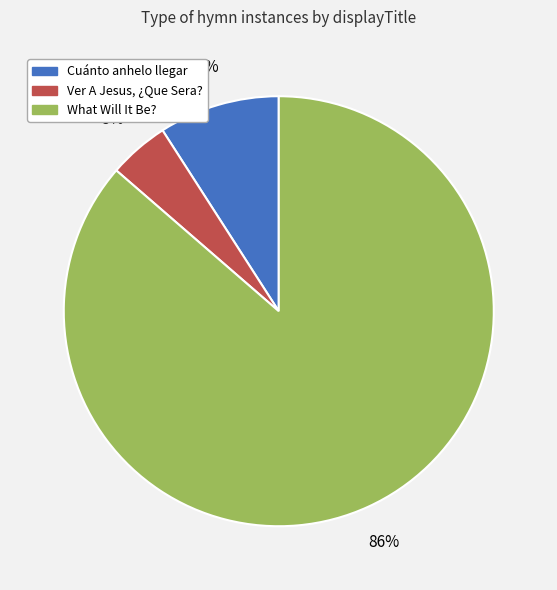

Which has a higher value, What Will It Be? or Ver A Jesus, ¿Que Sera??

What Will It Be?